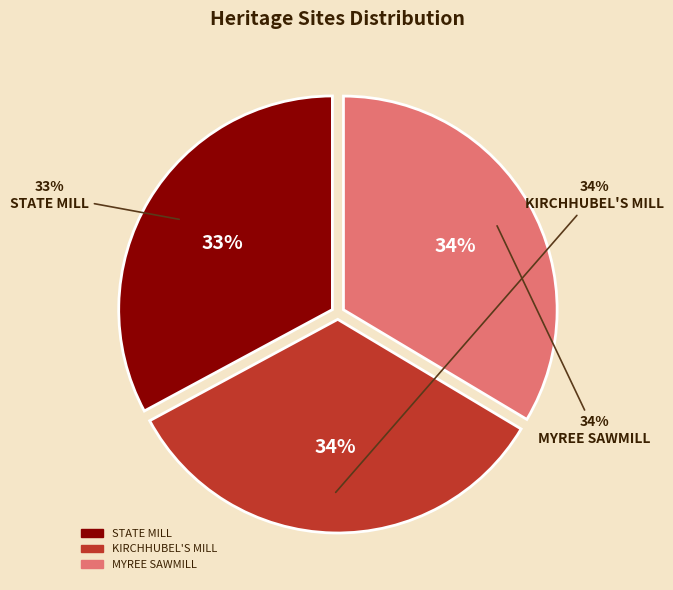

Is it true that STATE MILL is 33% of the pie?

True